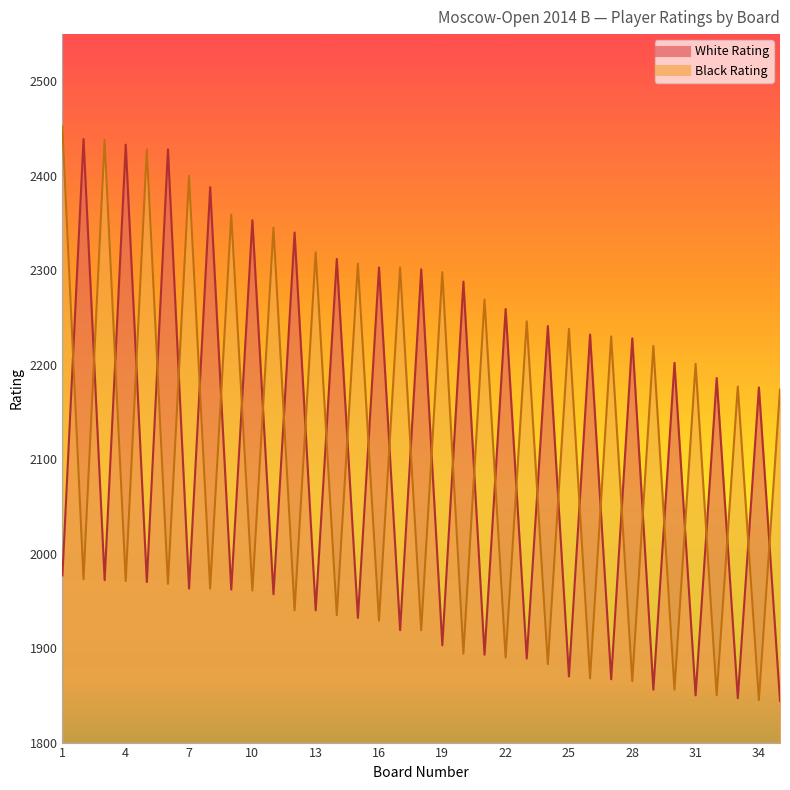

In White Rating, how many points are lower than both neighbors (excluding endpoints)?

16